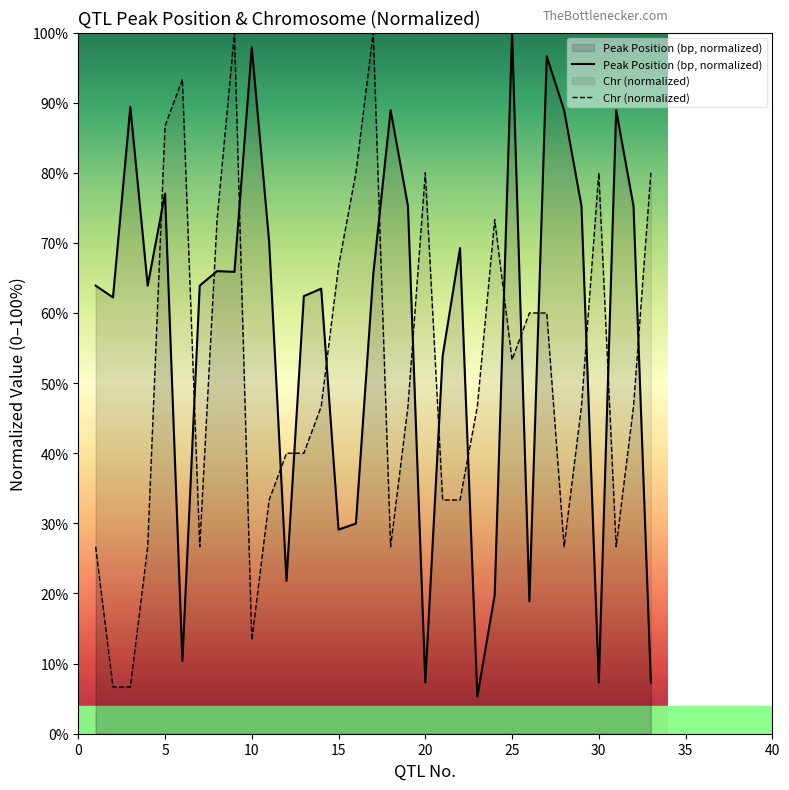

The value of Peak Position (bp, normalized) at 5 is 77.0. True or false?

True